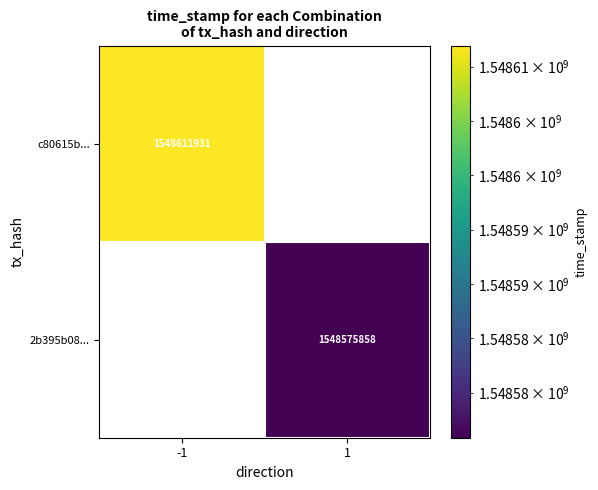

True or false: c80615b... has a value of 1548611931 at -1.

True